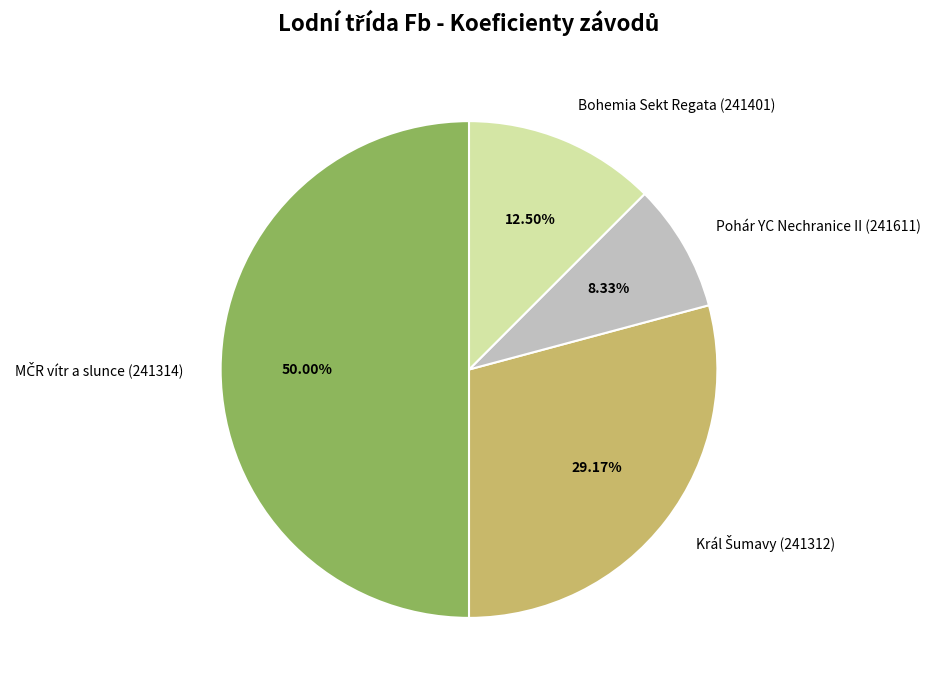

Combined, do Pohár YC Nechranice II (241611) and Bohemia Sekt Regata (241401) account for over 50%?

No